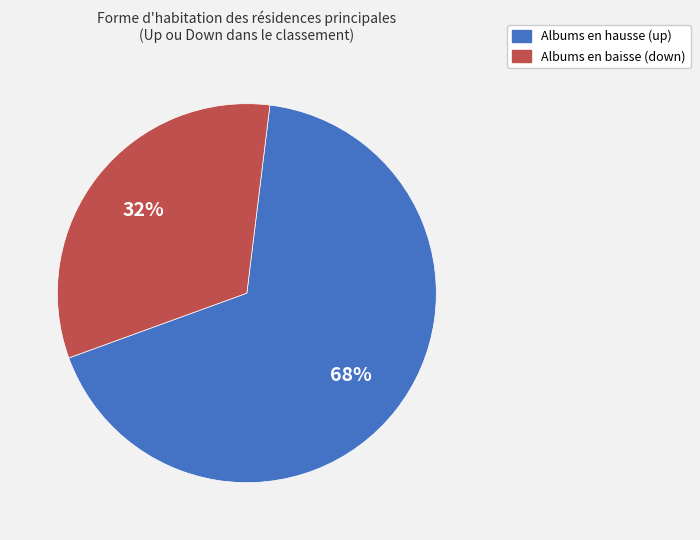

Is there any slice that represents more than half of the pie?

Yes